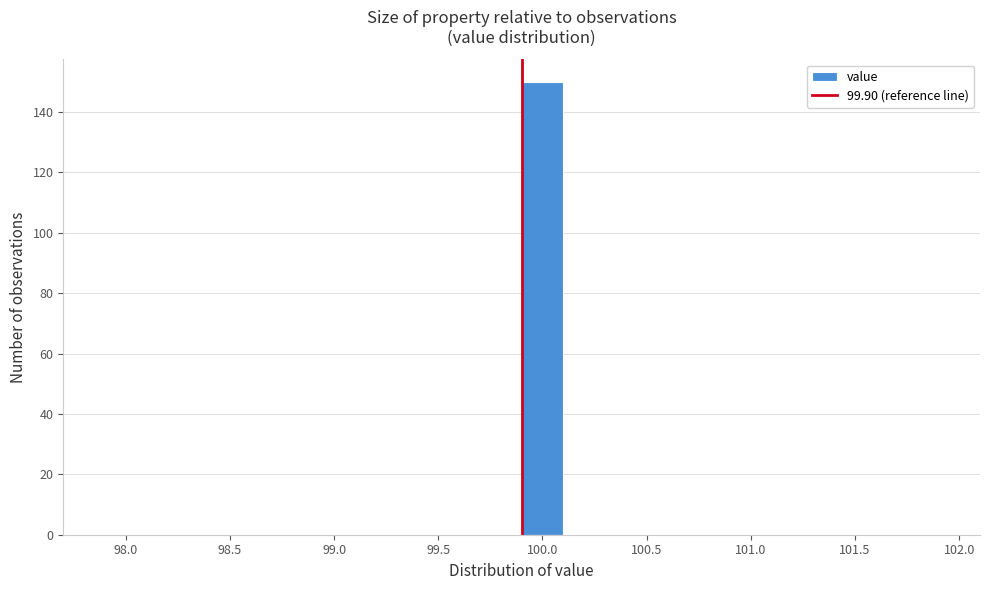

How tall is the bar that spans 99.9 to 100.1 on the x-axis? The values are not printed on the chart, so give them approximately, as read against the axis.

150